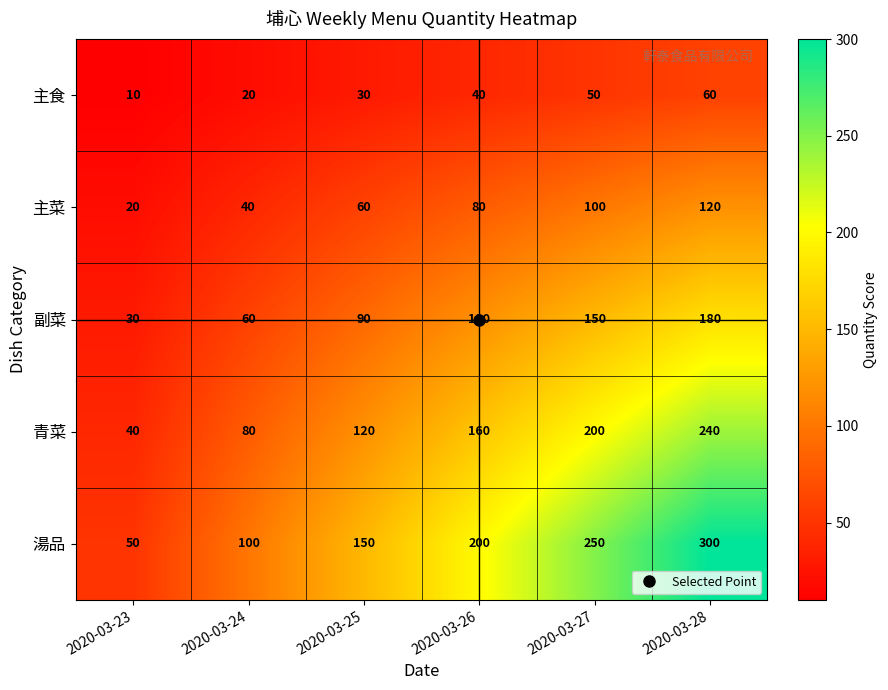

Is it true that 主食 equals 13 at 2020-03-23?

False